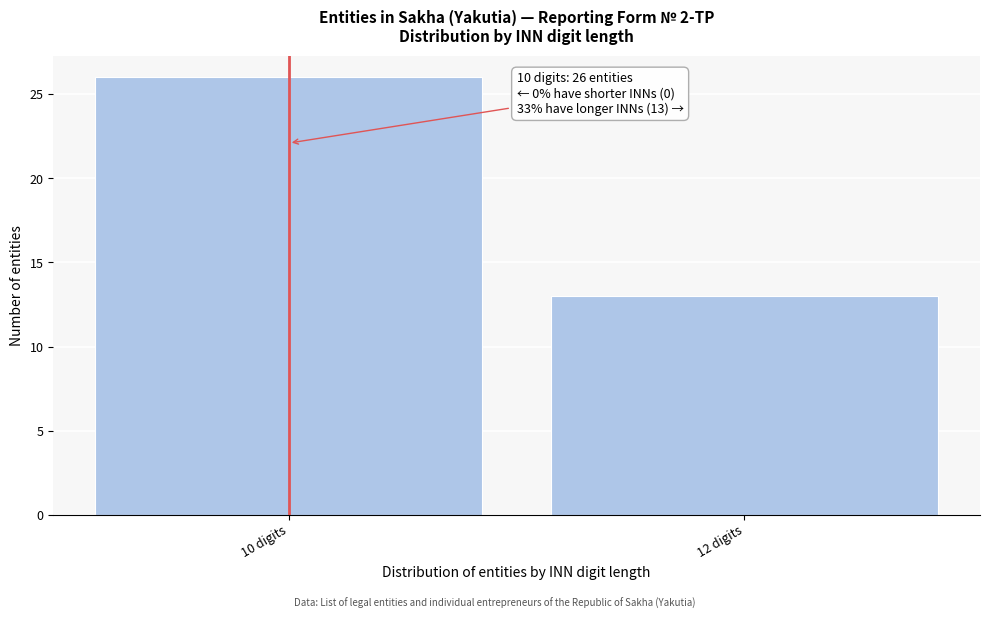

Reading right to left, list all the values displayed in this chart.

13	26